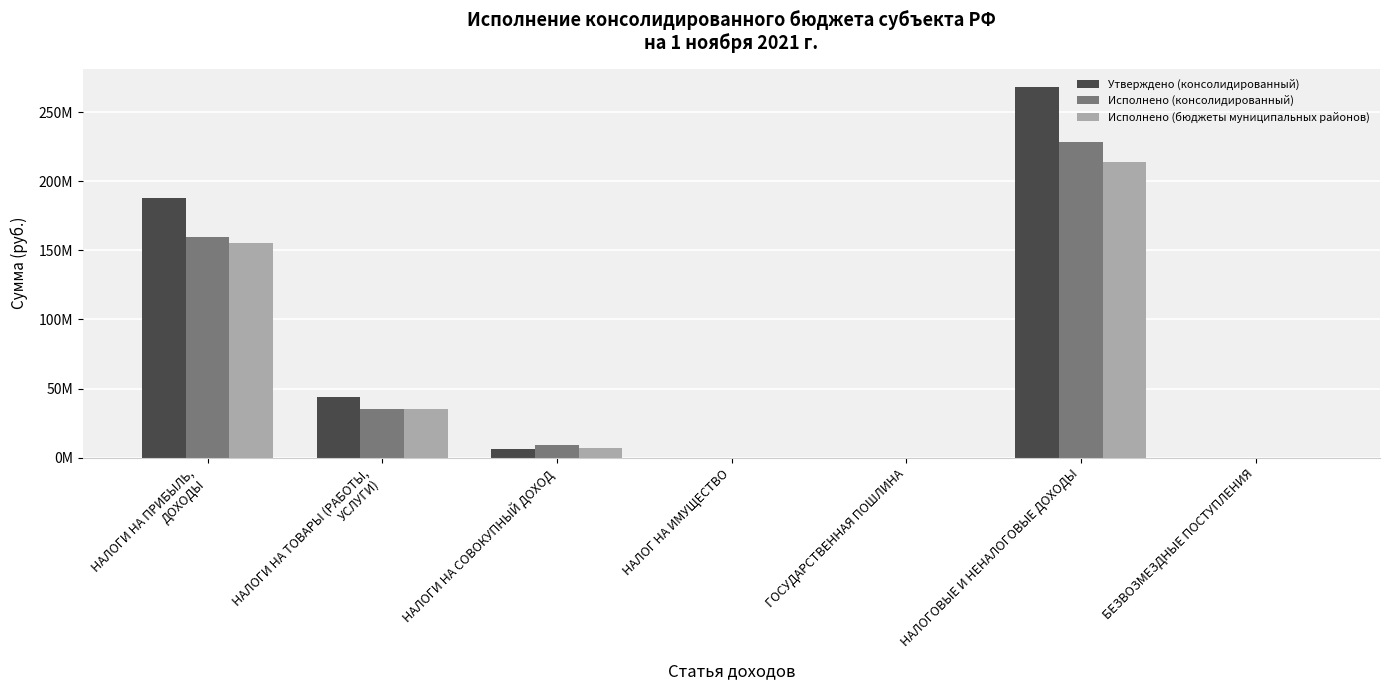

True or false: Исполнено (бюджеты муниципальных районов) has a value of 142666415.1 at БЕЗВОЗМЕЗДНЫЕ ПОСТУПЛЕНИЯ.

False